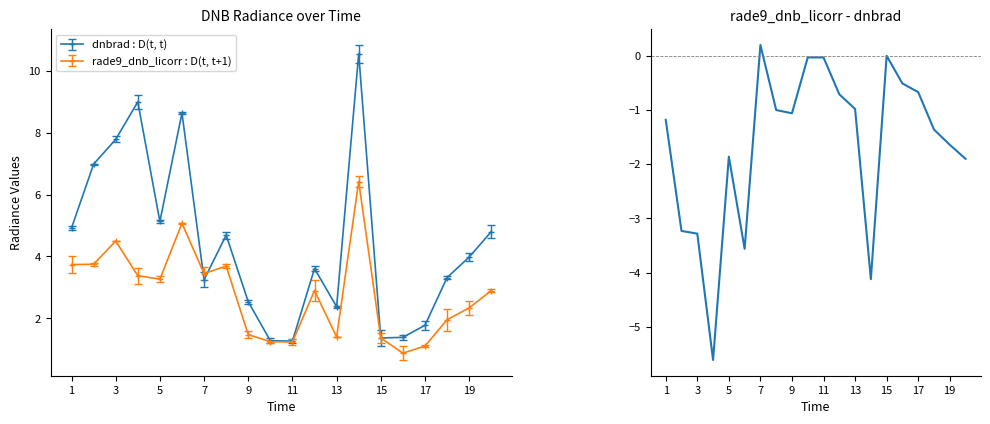

The rade9_dnb_licorr : D(t, t+1) series shows 3.7 at 1. True or false?

True